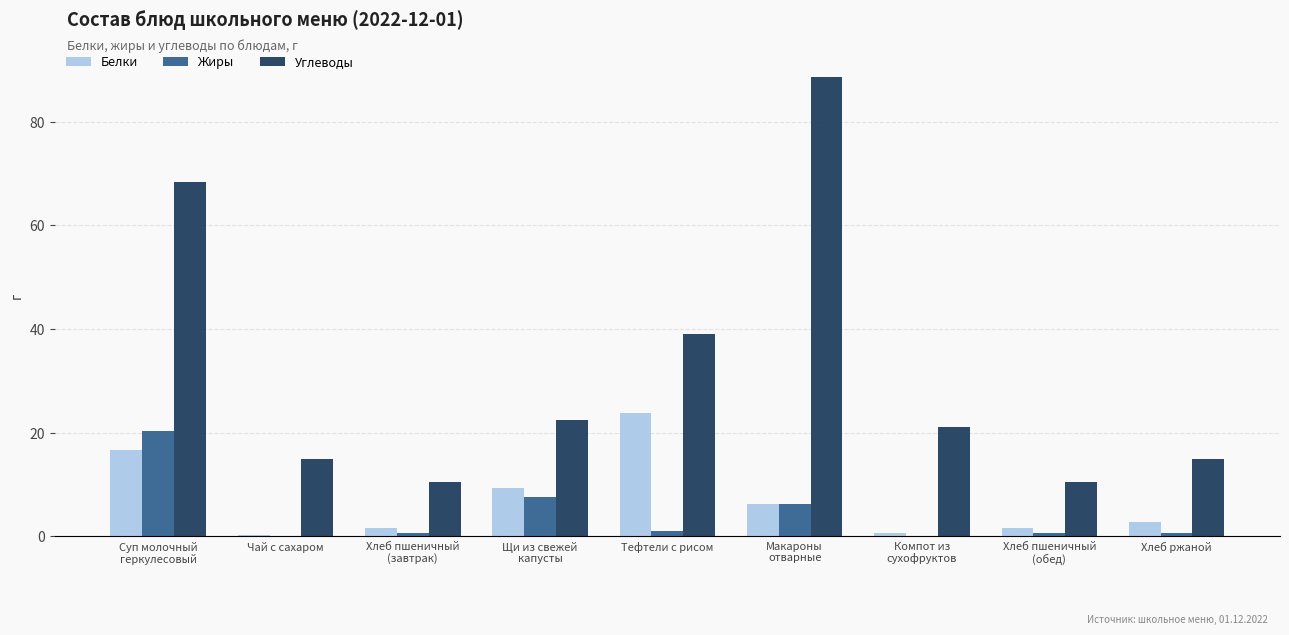

Is the value of Жиры at Хлеб пшеничный
(обед) greater than the value of Углеводы at Тефтели с рисом?

No